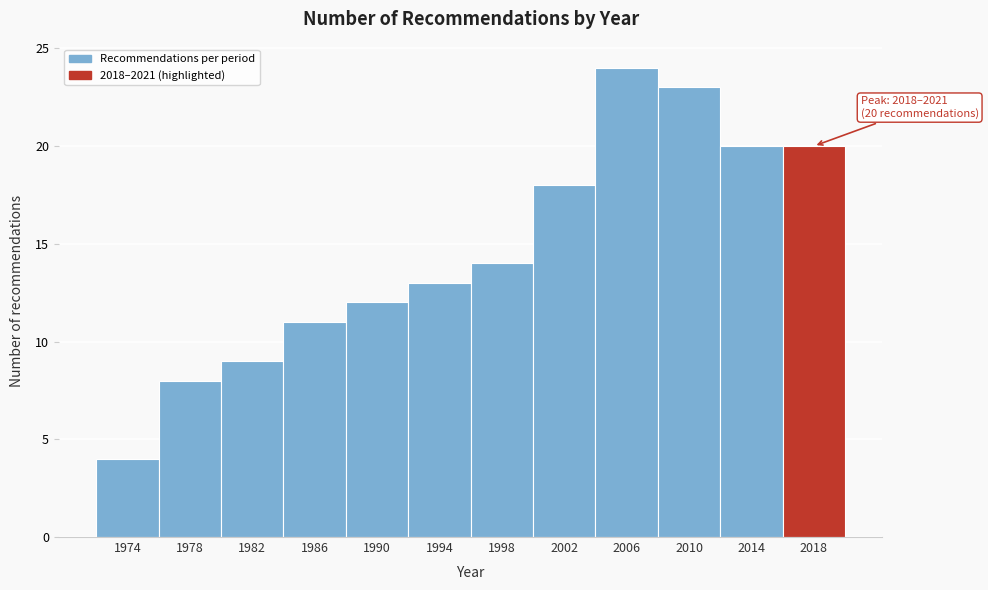

Reading left to right, list all the values displayed in this chart.

4	8	9	11	12	13	14	18	24	23	20	20